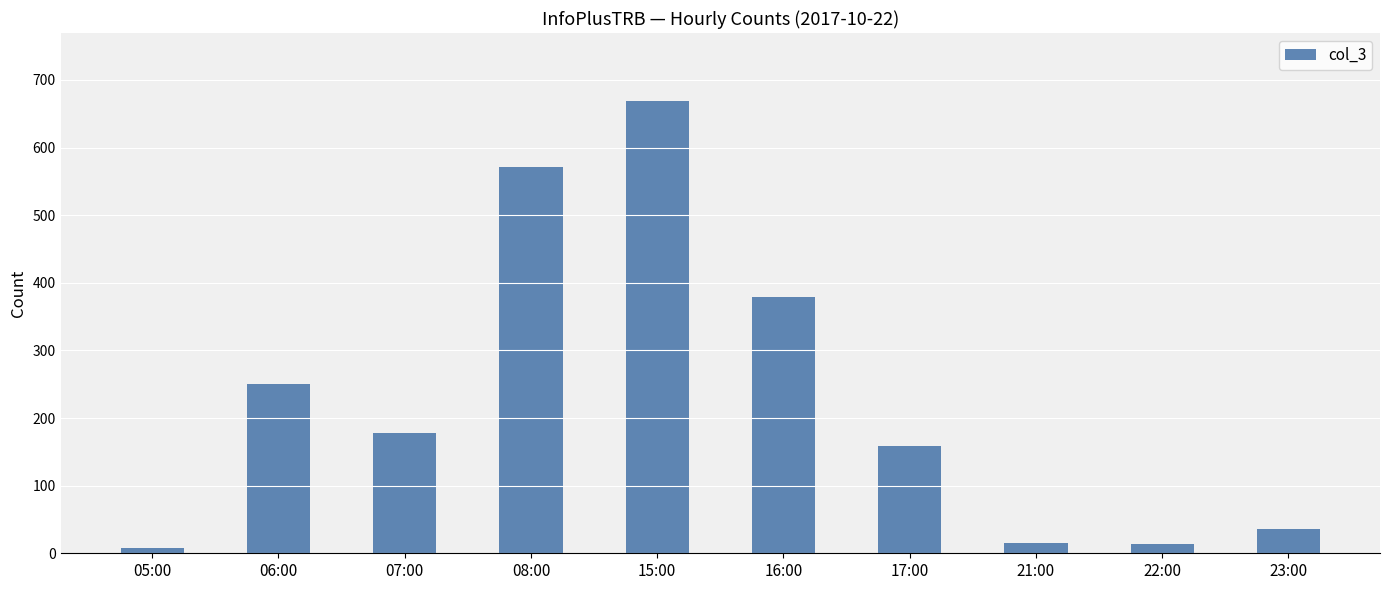

What is the difference between the maximum and minimum values?

661